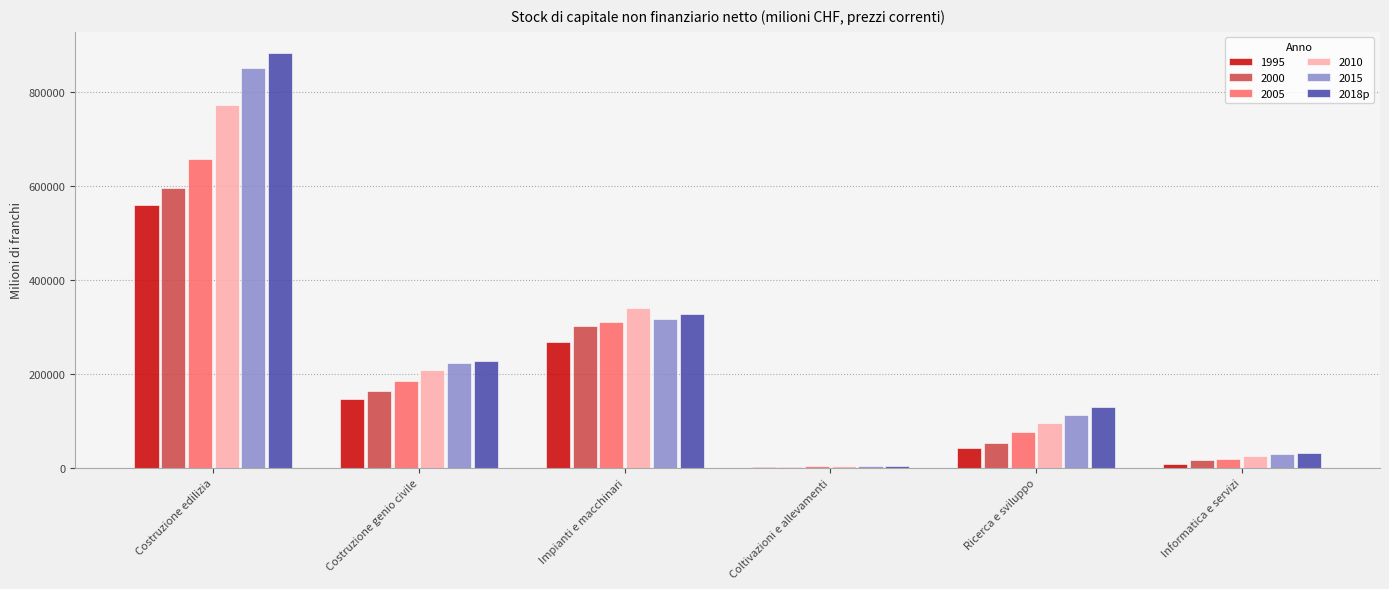

Is the value of 1995 at Informatica e servizi greater than the value of 2000 at Ricerca e sviluppo?

No